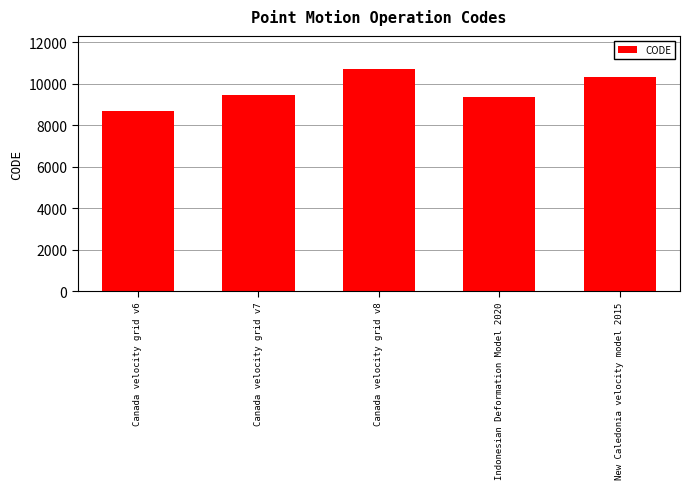

List the labels in order of value, largest first.

Canada velocity grid v8, New Caledonia velocity model 2015, Canada velocity grid v7, Indonesian Deformation Model 2020, Canada velocity grid v6